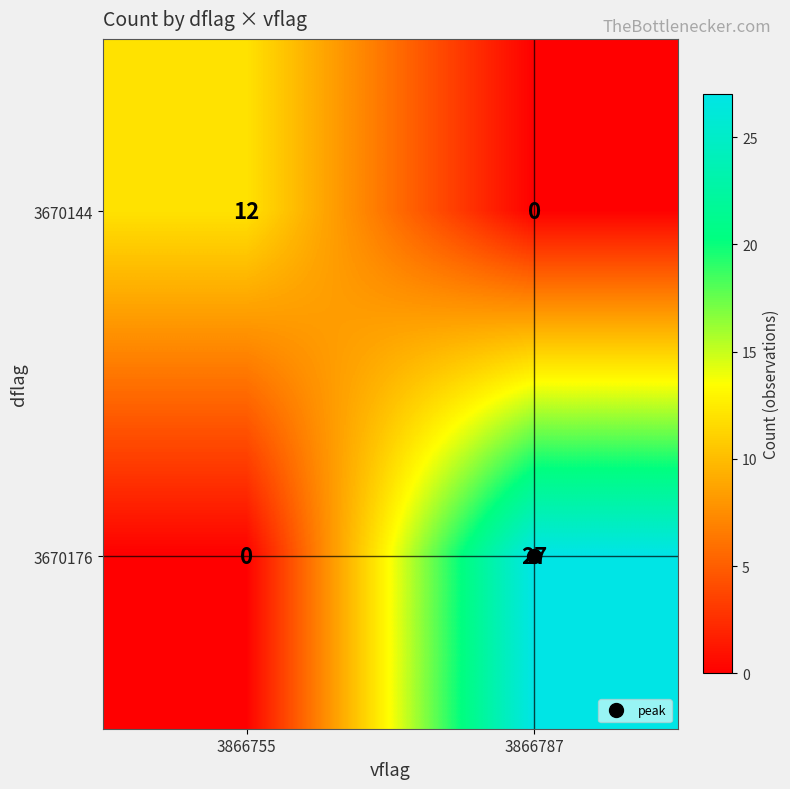

Read the 3670176 value at 3866787.

27